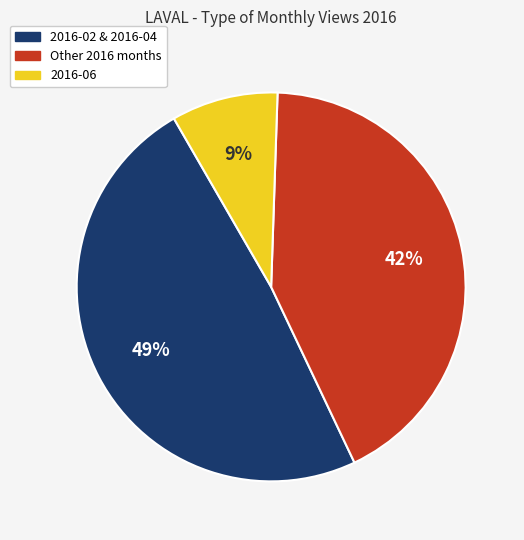

Is there any slice that represents more than half of the pie?

No